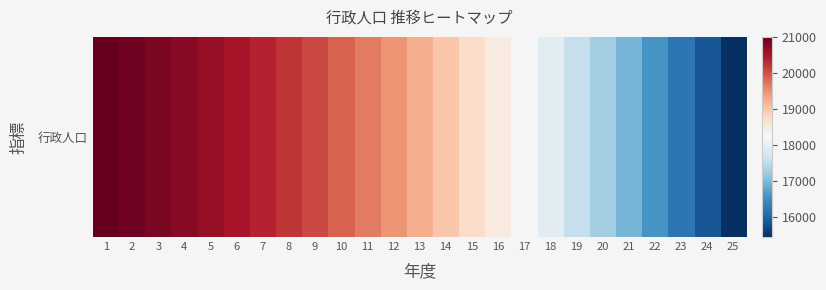

True or false: the data shows 20846 at 3.

True